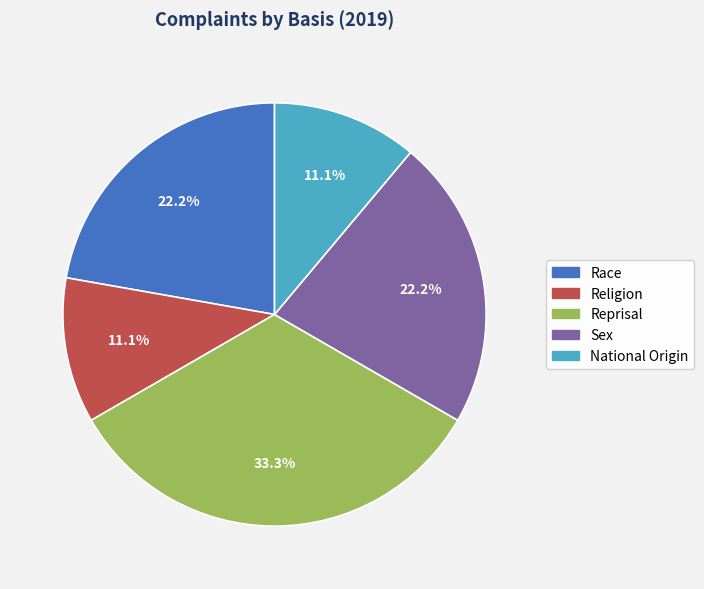

Is there a majority slice in this chart?

No